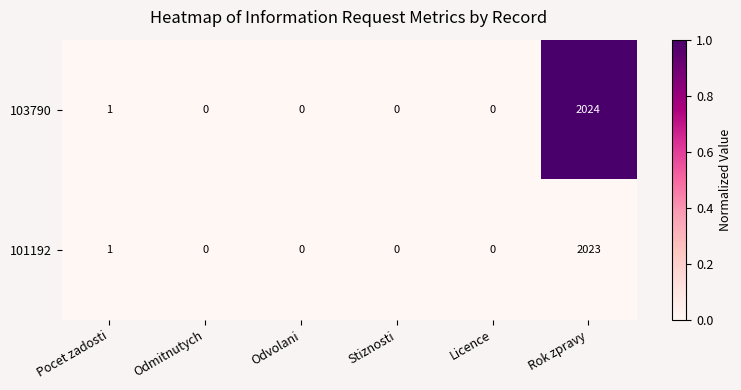

Reading left to right, transcribe all the data shown in this chart.

103790: Pocet zadosti=1	Odmitnutych=0	Odvolani=0	Stiznosti=0	Licence=0	Rok zpravy=2024
101192: Pocet zadosti=1	Odmitnutych=0	Odvolani=0	Stiznosti=0	Licence=0	Rok zpravy=2023